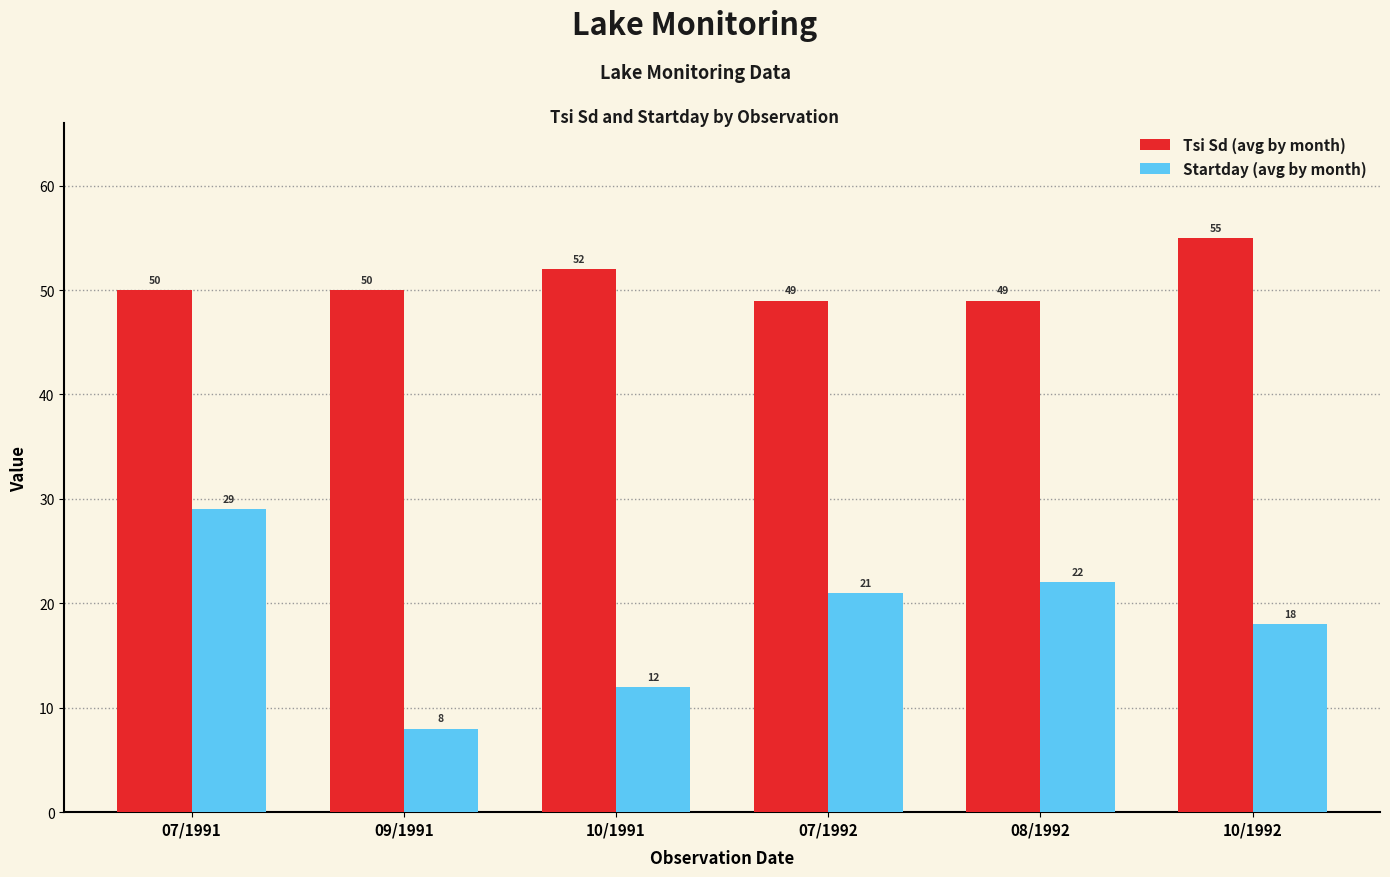

What is the maximum value shown in the chart?

55